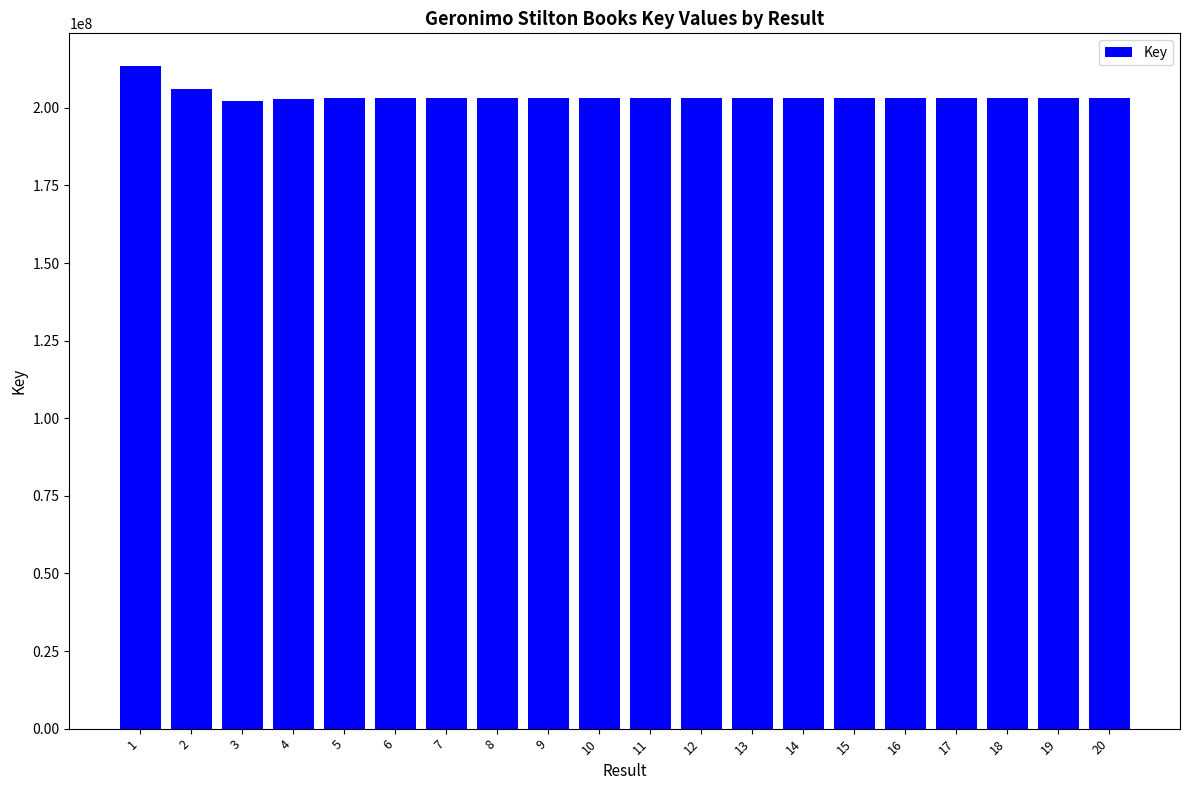

What is the difference between the maximum and second lowest values?

10541194